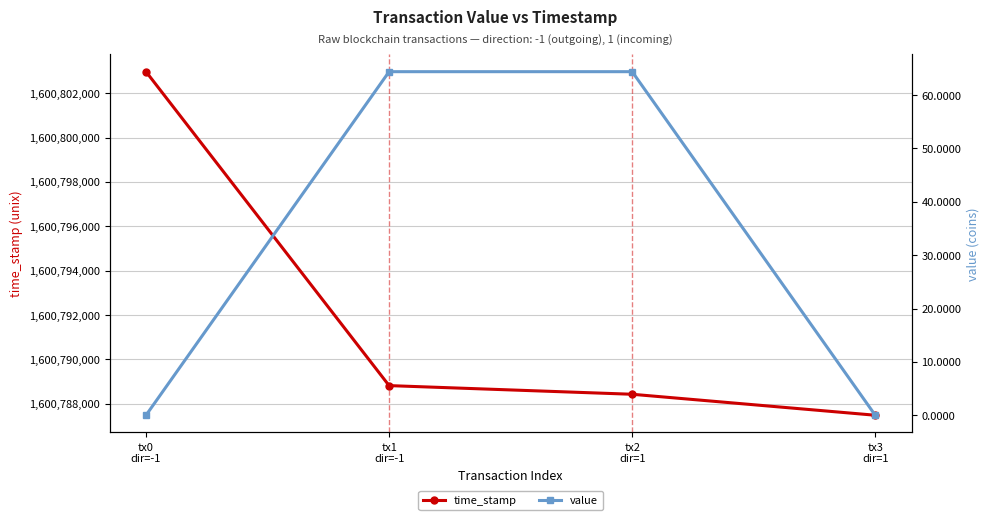

Between tx3
dir=1 and tx1
dir=-1, which is larger?

tx1
dir=-1